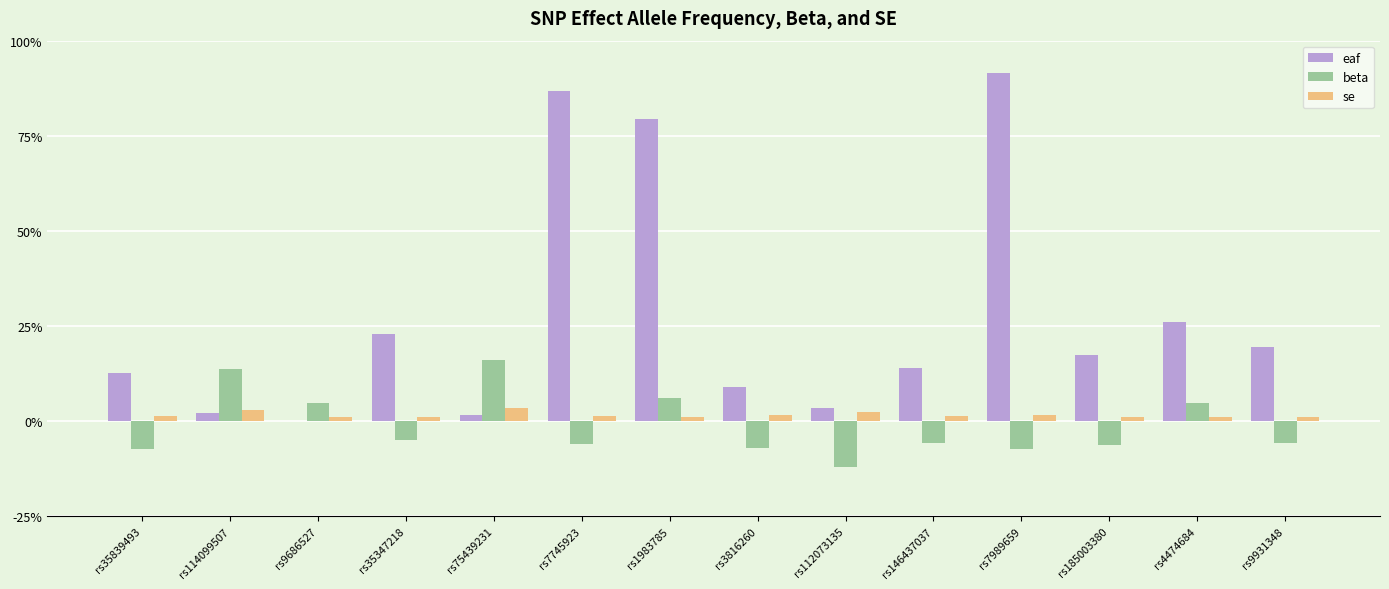

Are the bars grouped side by side (vs. stacked)?

Yes